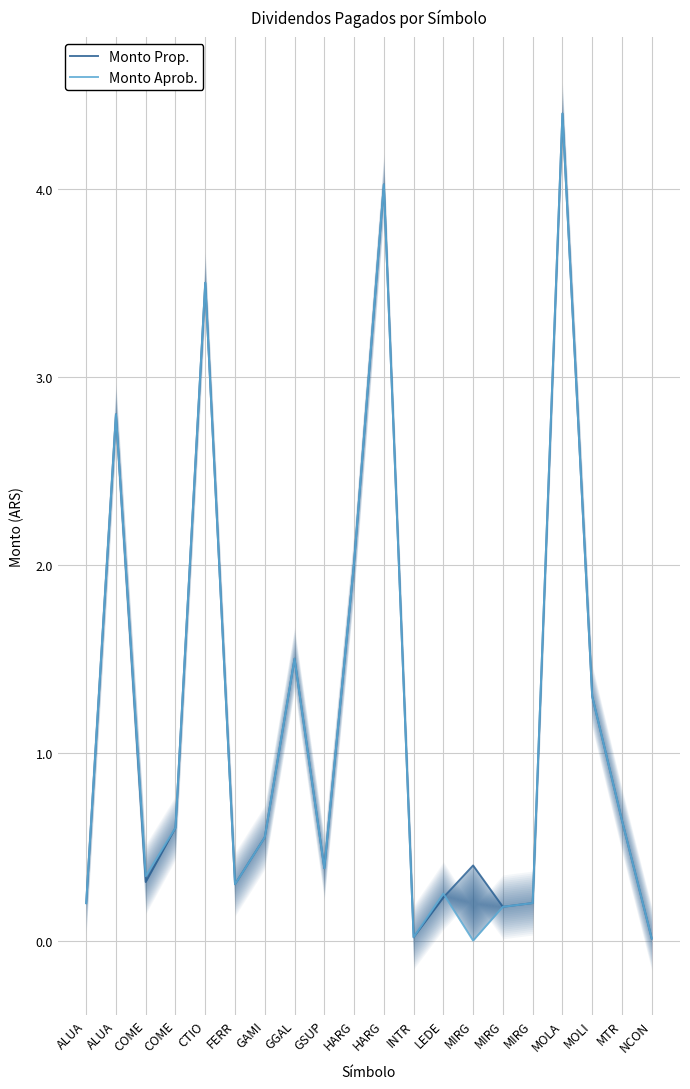

Which has a higher value, GAMI or NCON?

GAMI